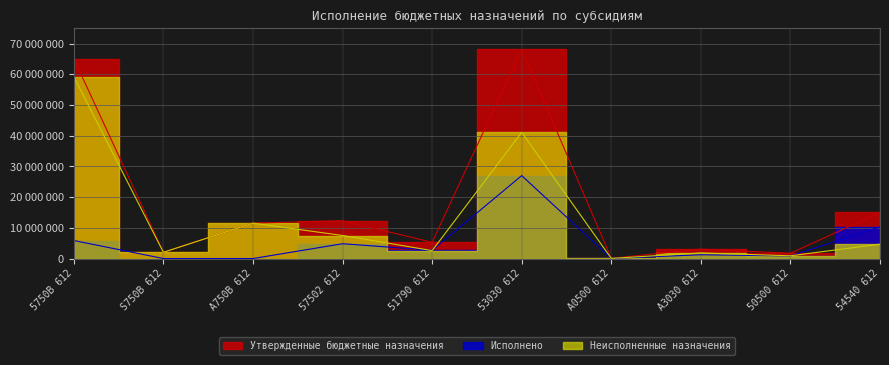

At which category does Неисполненные назначения reach its first local valley?

S750В 612